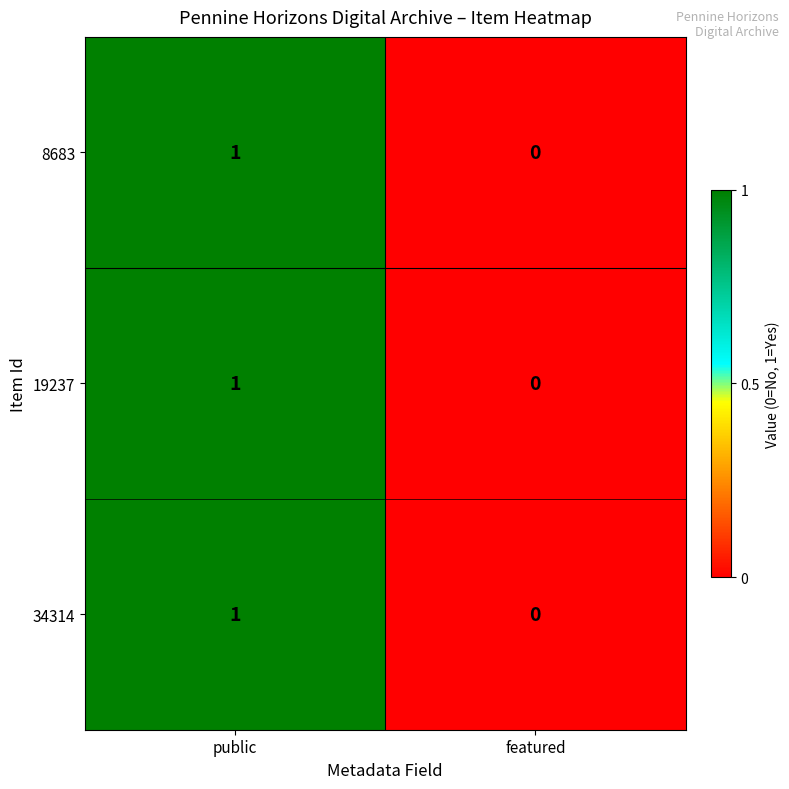

At which category is the sum across all series the highest?

public